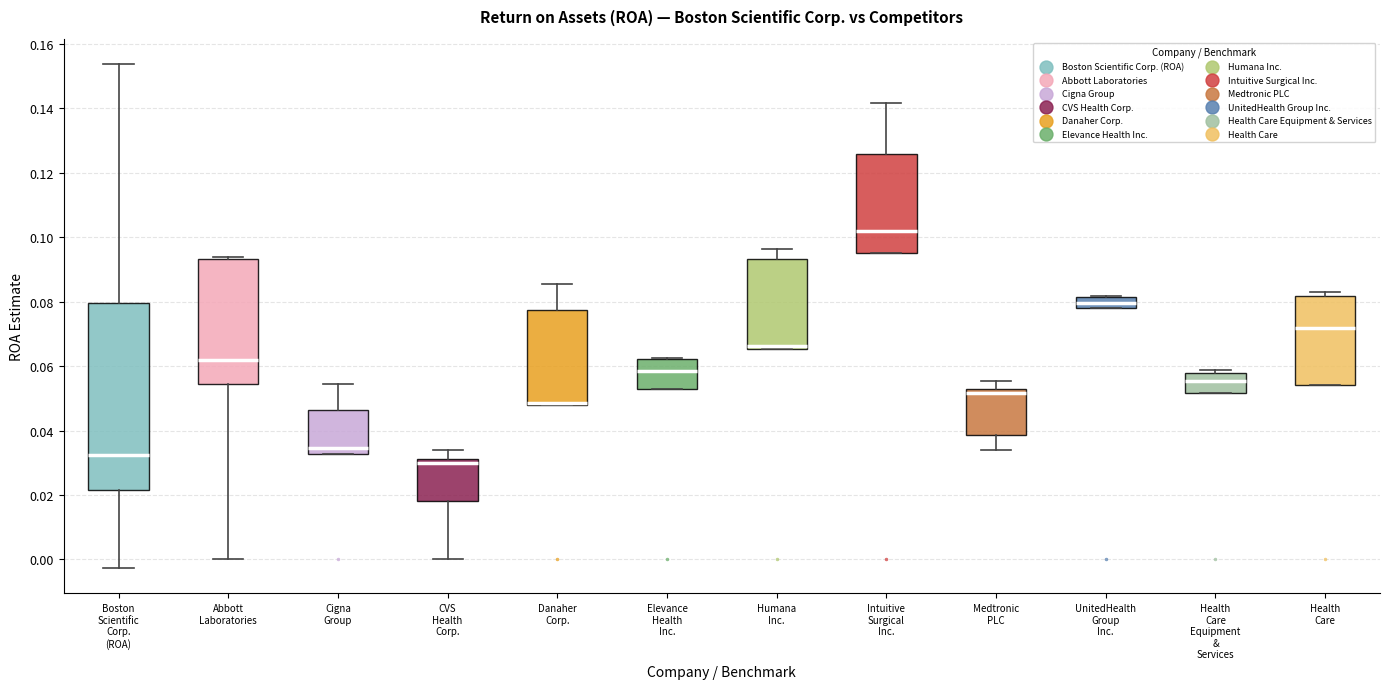

Reading left to right, read every box against the y-axis: the position of its median line, the range the box covers, and the ends of its whiskers. The values are not printed on the chart, so give them approximately, as read against the axis.

Boston Scientific Corp. (ROA): median 0.032, box 0.022 to 0.080, whiskers -0.002 to 0.154
Abbott Laboratories: median 0.062, box 0.054 to 0.094, whiskers 0.000 to 0.094 (just above the box's upper edge)
Cigna Group: median 0.034, box 0.032 to 0.046, whiskers 0.032 to 0.054
CVS Health Corp.: median 0.030, box 0.018 to 0.032, whiskers 0.000 to 0.034
Danaher Corp.: median 0.048 (drawn on the box's lower edge), box 0.048 to 0.078, whiskers 0.048 to 0.086
Elevance Health Inc.: median 0.058, box 0.052 to 0.062, whiskers 0.052 to 0.062
Humana Inc.: median 0.066 (just above the box's lower edge), box 0.066 to 0.094, whiskers 0.066 to 0.096
Intuitive Surgical Inc.: median 0.102, box 0.096 to 0.126, whiskers 0.096 to 0.142
Medtronic PLC: median 0.052 (just below the box's upper edge), box 0.038 to 0.052, whiskers 0.034 to 0.056
UnitedHealth Group Inc.: median 0.080, box 0.078 to 0.082, whiskers 0.078 to 0.082
Health Care Equipment & Services: median 0.056, box 0.052 to 0.058, whiskers 0.052 to 0.058 (just above the box's upper edge)
Health Care: median 0.072, box 0.054 to 0.082, whiskers 0.054 to 0.084